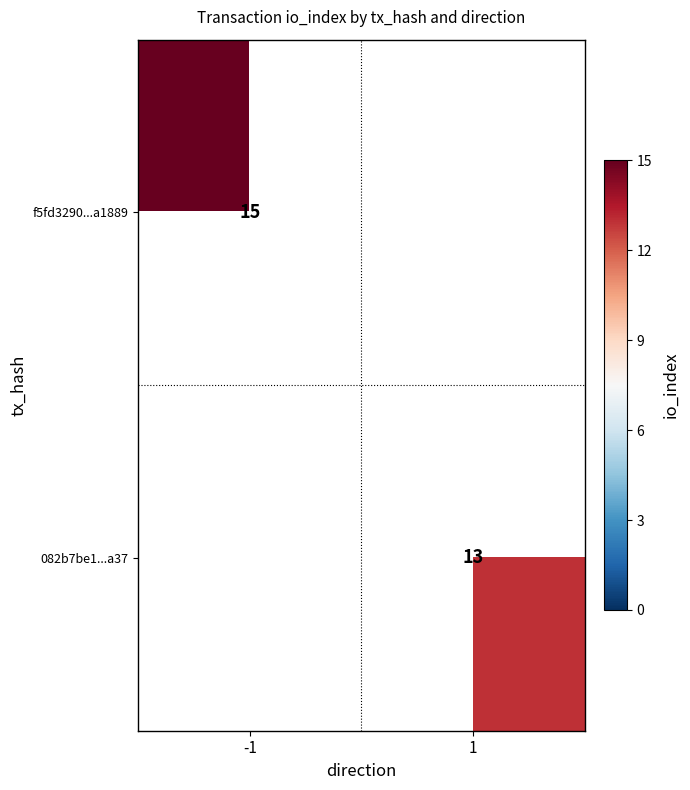

What is the greatest value displayed?

15